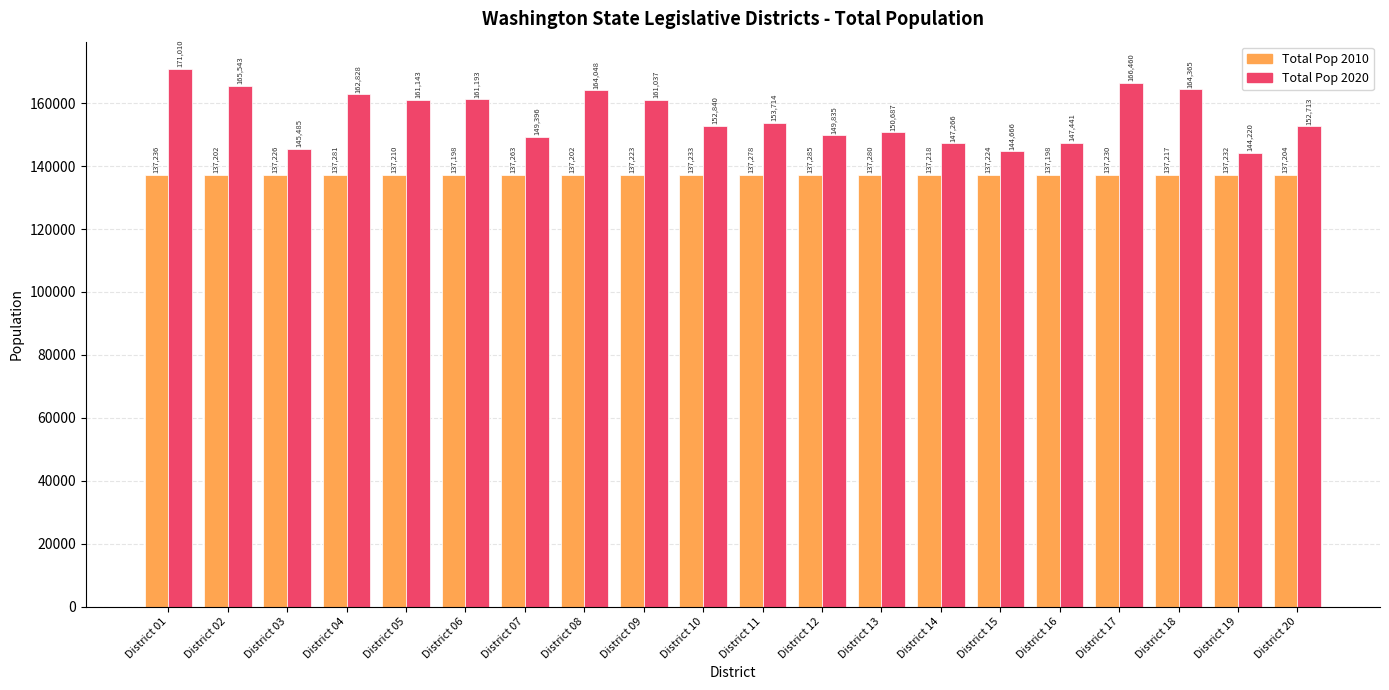

What are all the series names shown in the legend?

Total Pop 2010, Total Pop 2020